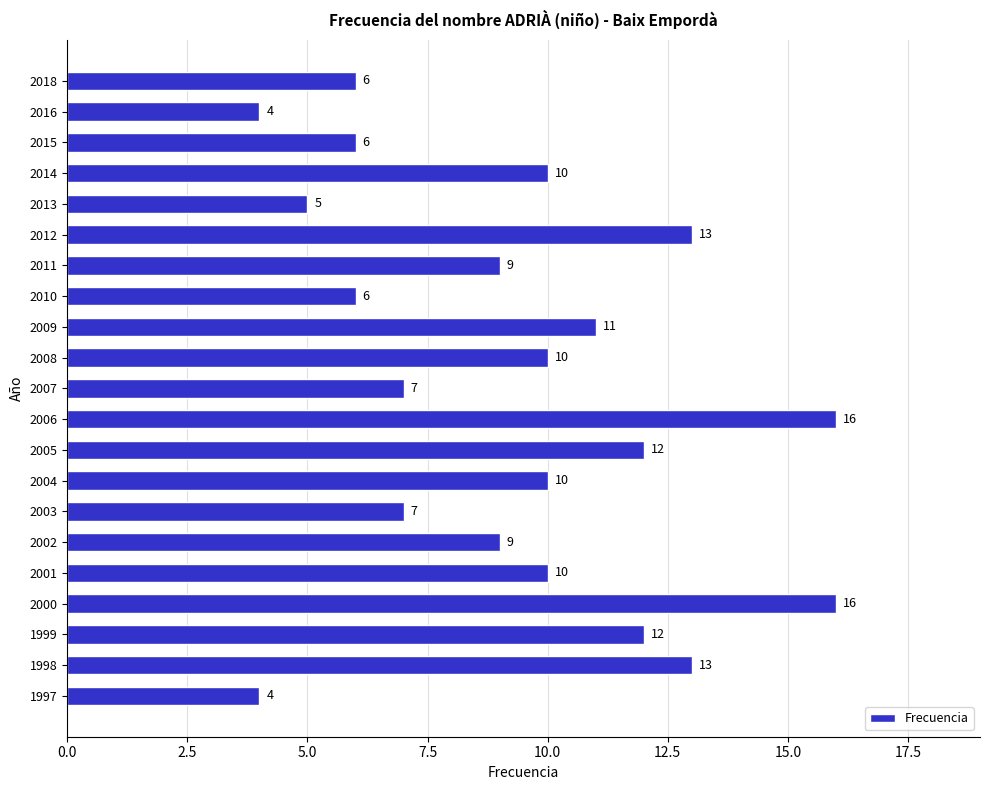

What is the change in value from 1998 to 1997?

-9